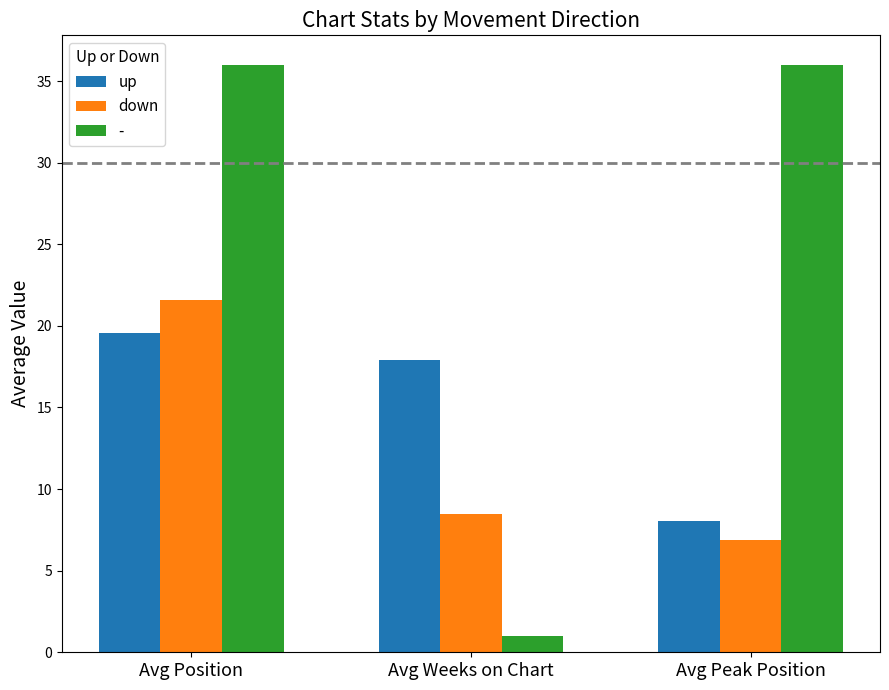

True or false: up has a value of 8.0 at Avg Peak Position.

True